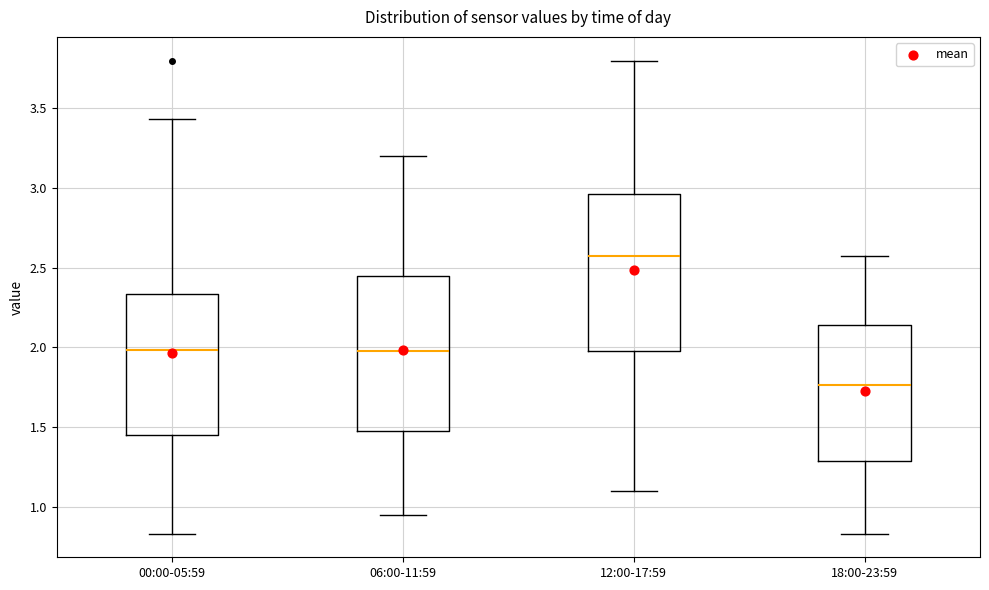

Reading left to right, transcribe this box plot: for each box, give where its median line is, the range the box spans, and where its two whiskers end, as read against the y-axis. The values are not printed on the chart, so give them approximately, as read against the axis.

00:00-05:59: median 2.00, box 1.45 to 2.35, whiskers 0.85 to 3.45
06:00-11:59: median 2.00, box 1.50 to 2.45, whiskers 0.95 to 3.20
12:00-17:59: median 2.60, box 2.00 to 2.95, whiskers 1.10 to 3.80
18:00-23:59: median 1.75, box 1.30 to 2.15, whiskers 0.85 to 2.55